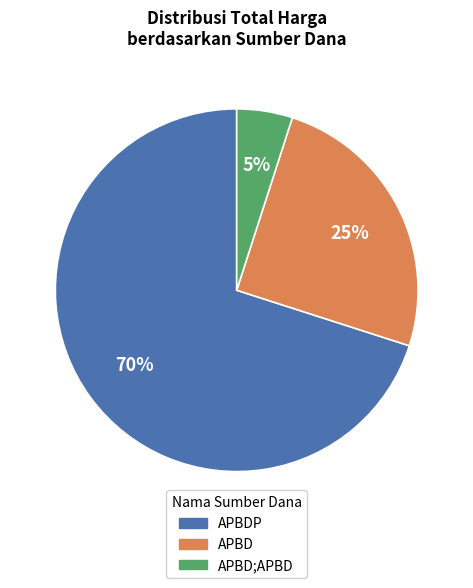

Which has a higher value, APBD;APBD or APBD?

APBD